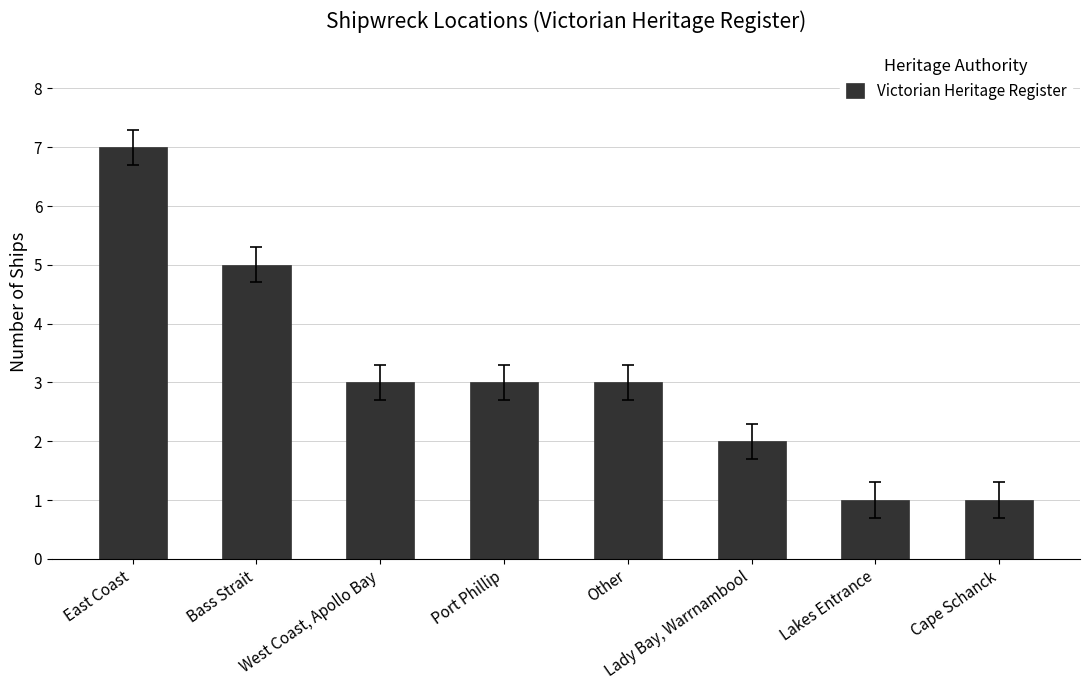

What is the ratio of the value at Lady Bay, Warrnambool to the value at Lakes Entrance?

2.0